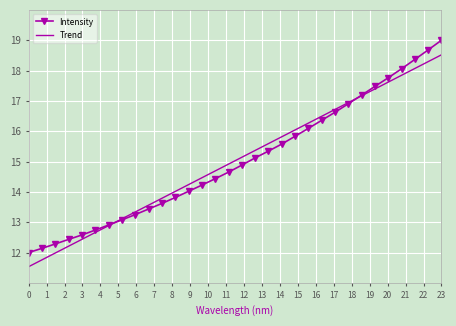

Which series has the widest spread of values?

Intensity